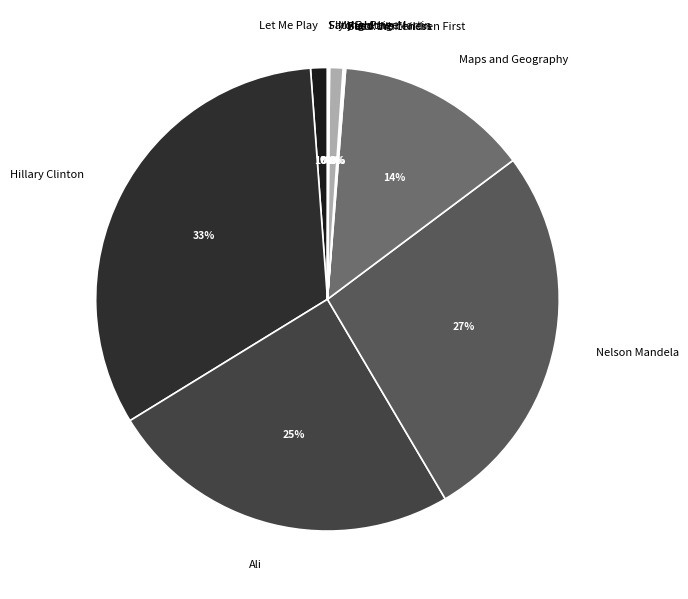

To the nearest percent, what portion does Hillary Clinton represent?

33%